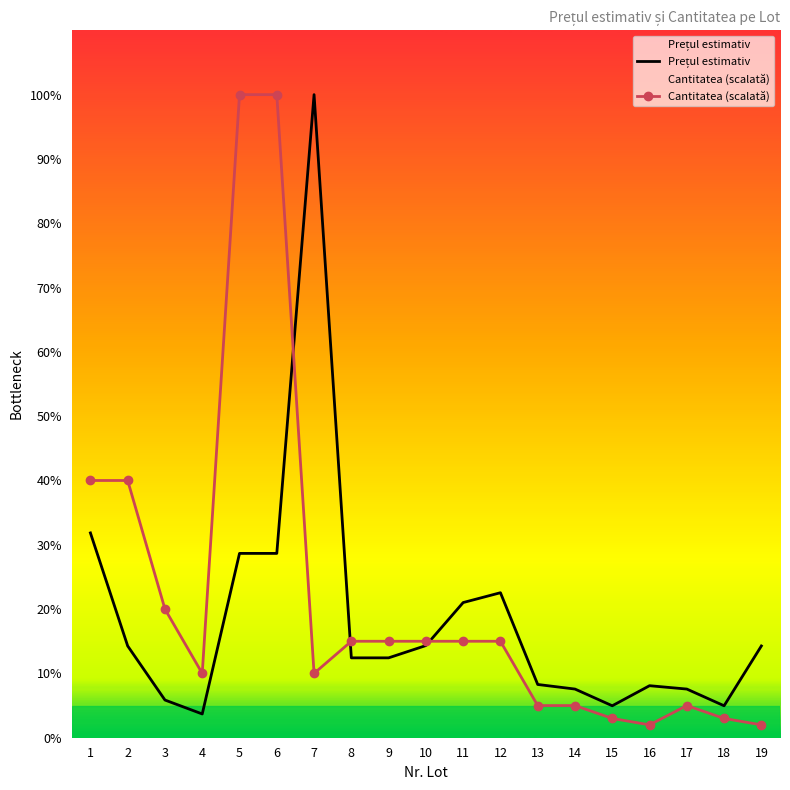

Which series ends up on top after the final intersection of Prețul estimativ and Cantitatea (scalată)?

Prețul estimativ